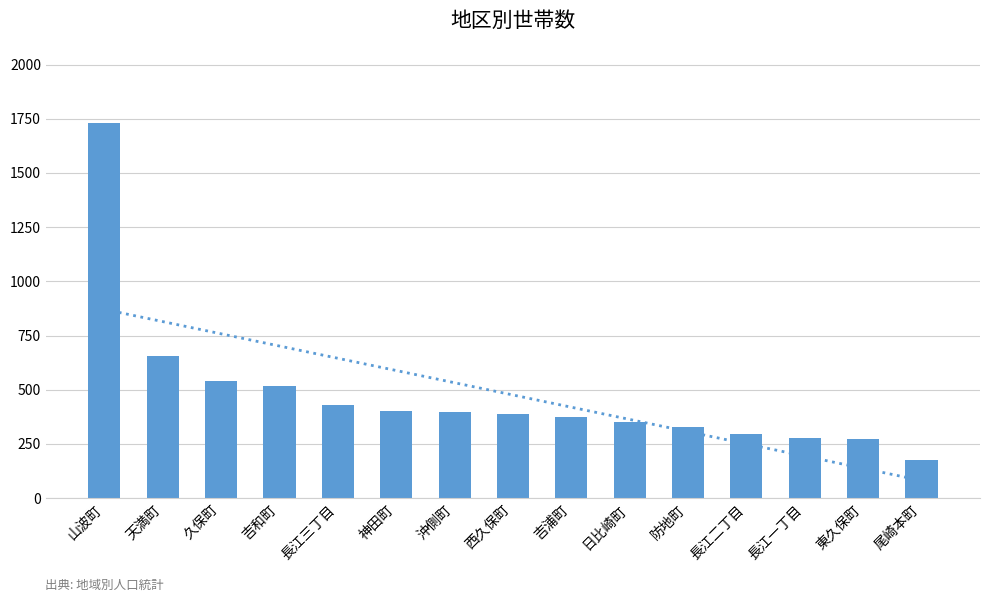

What is the difference between the values at 吉浦町 and 天満町?

284